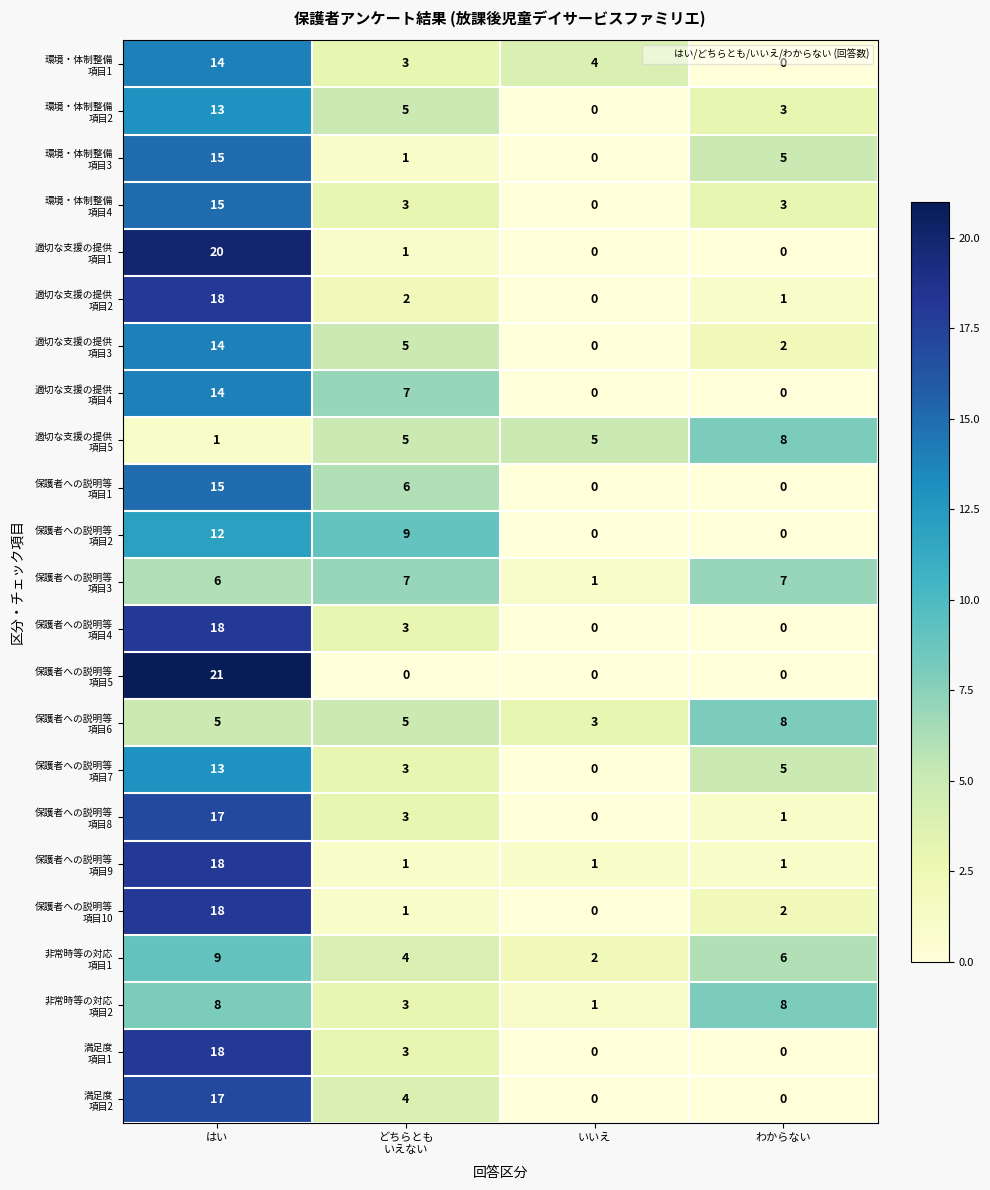

What is the total value across all series at いいえ?

17